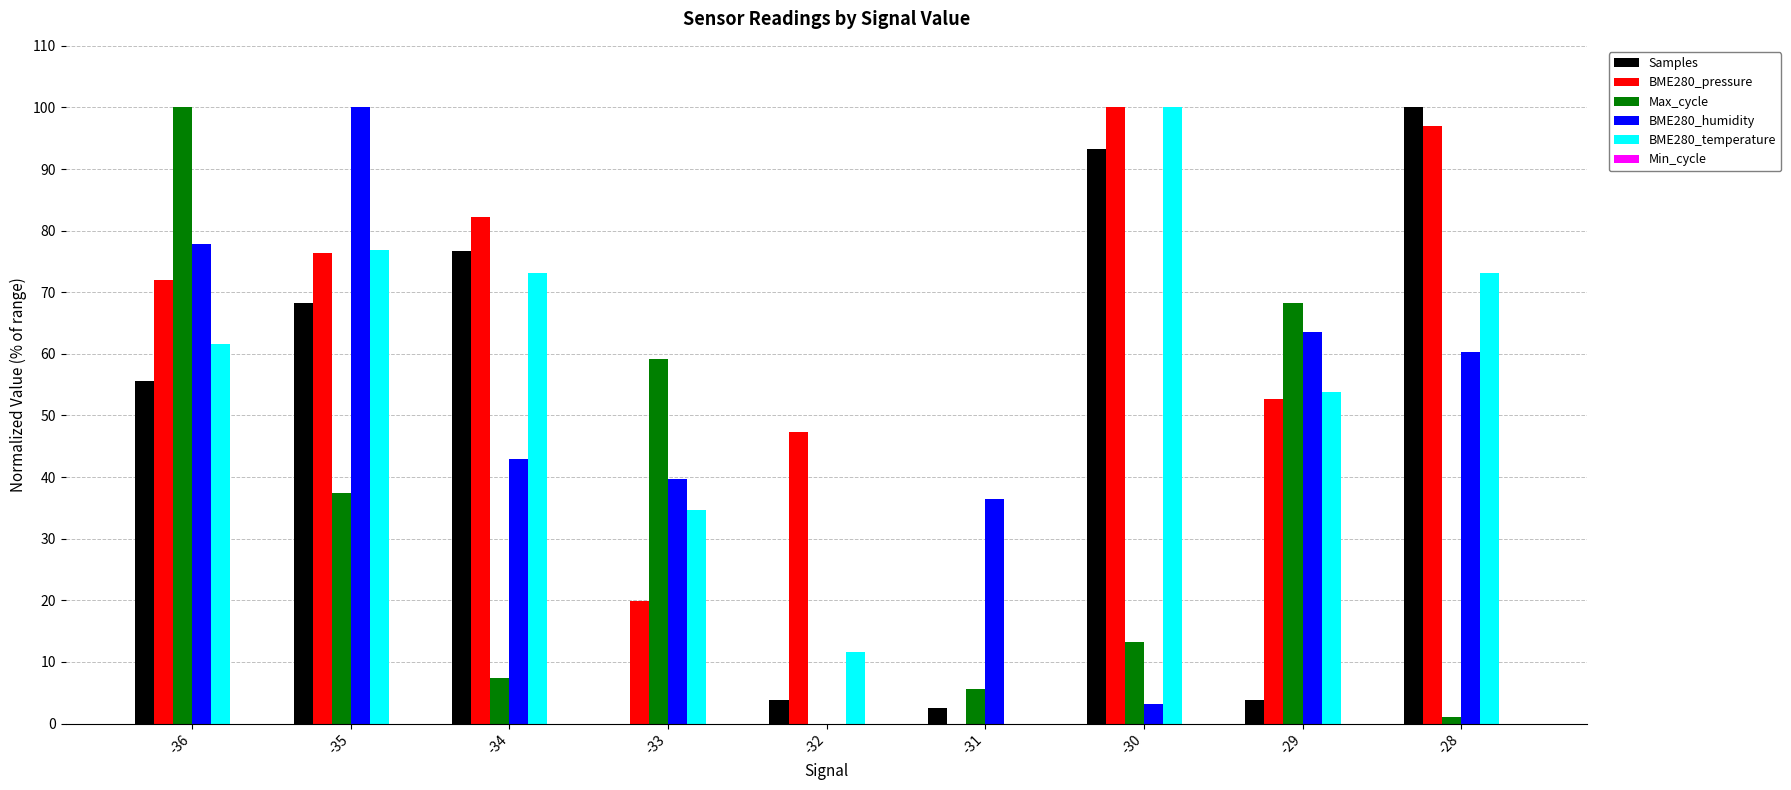

How many values in BME280_pressure are above zero?

8